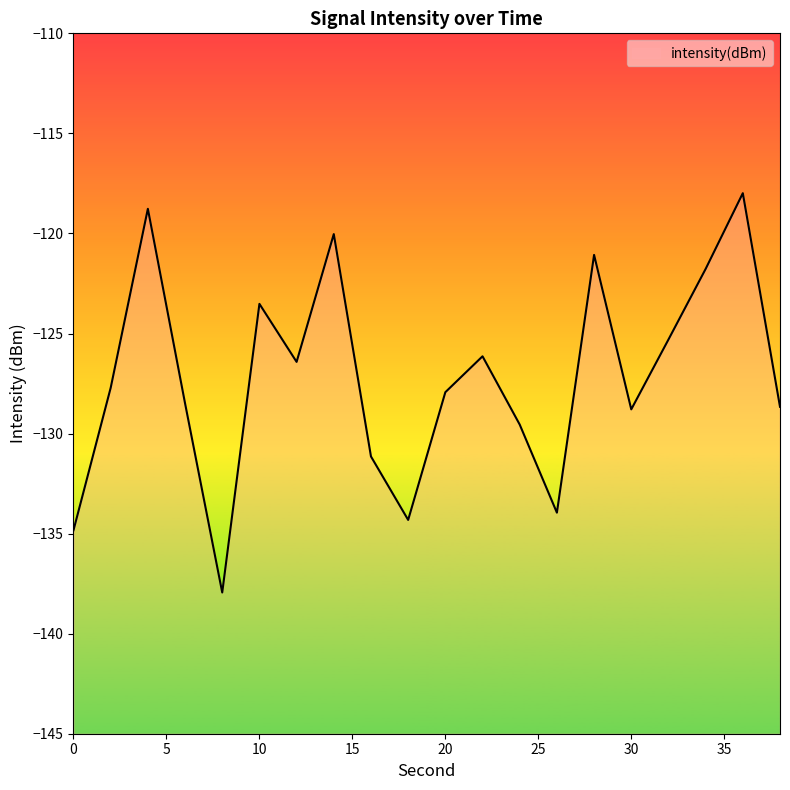

What is the average value?

-127.2